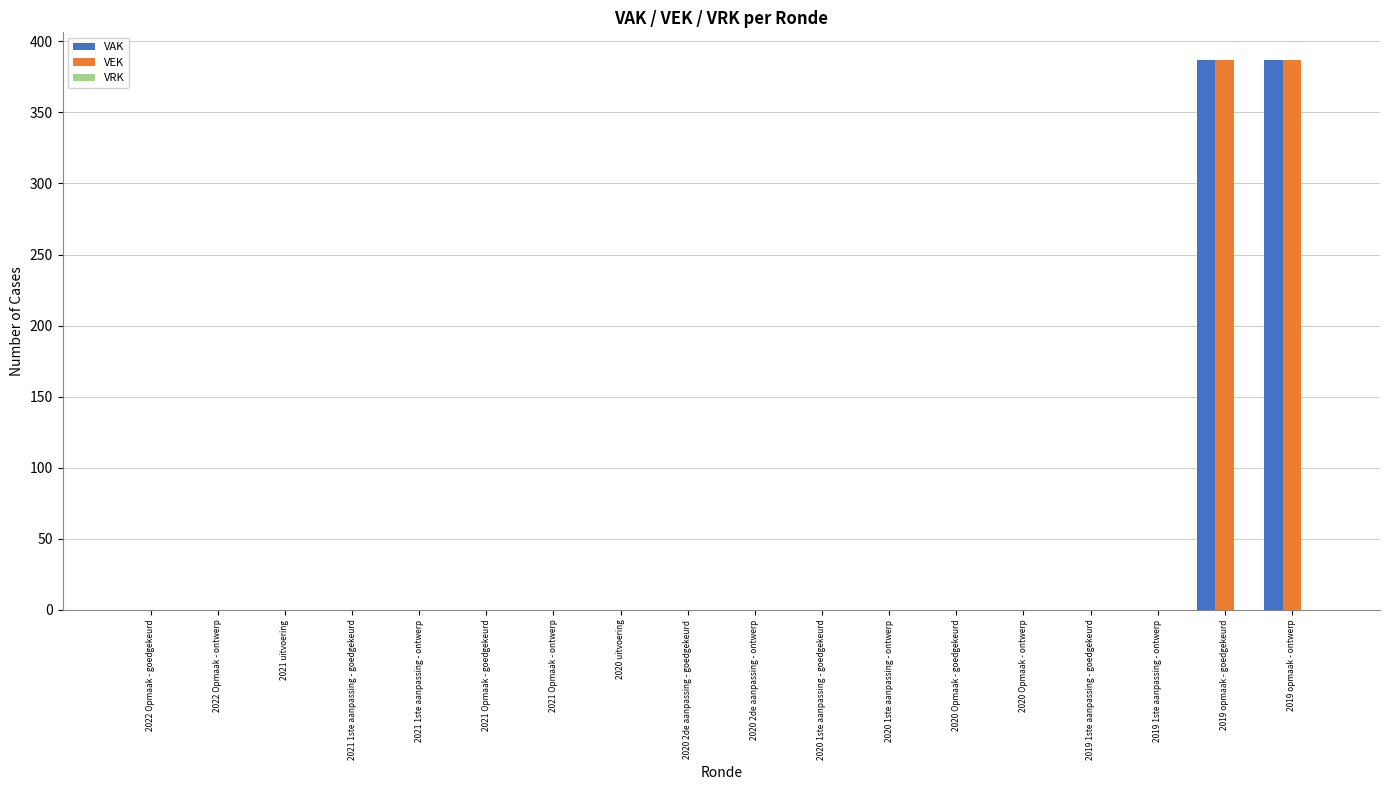

True or false: VEK has a value of 152 at 2020 Opmaak - ontwerp.

False